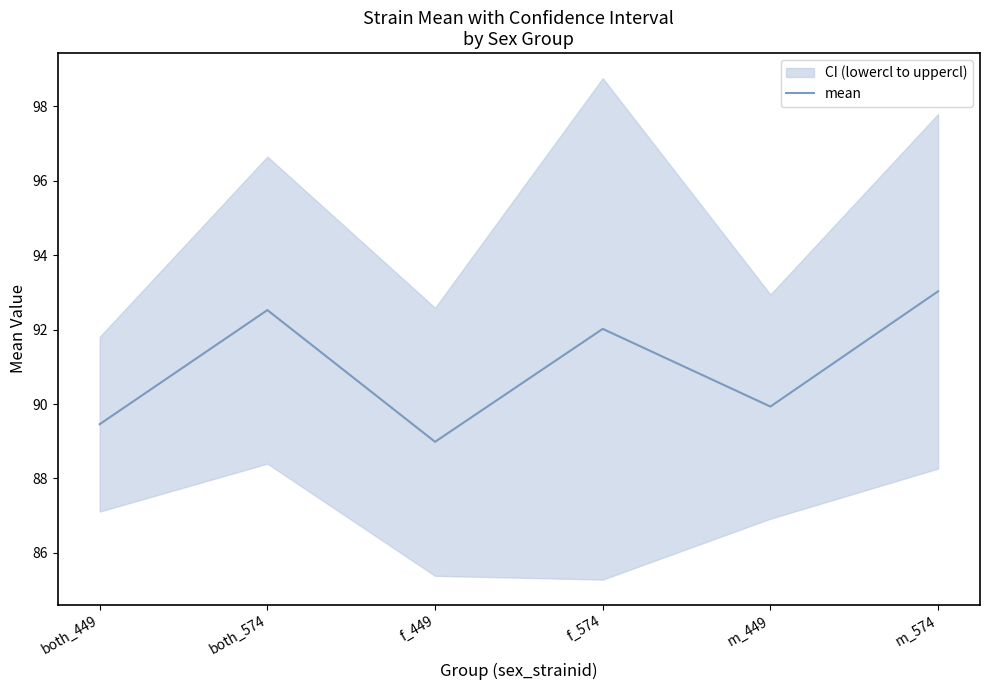

Does the chart display data point markers on the line(s)?

No